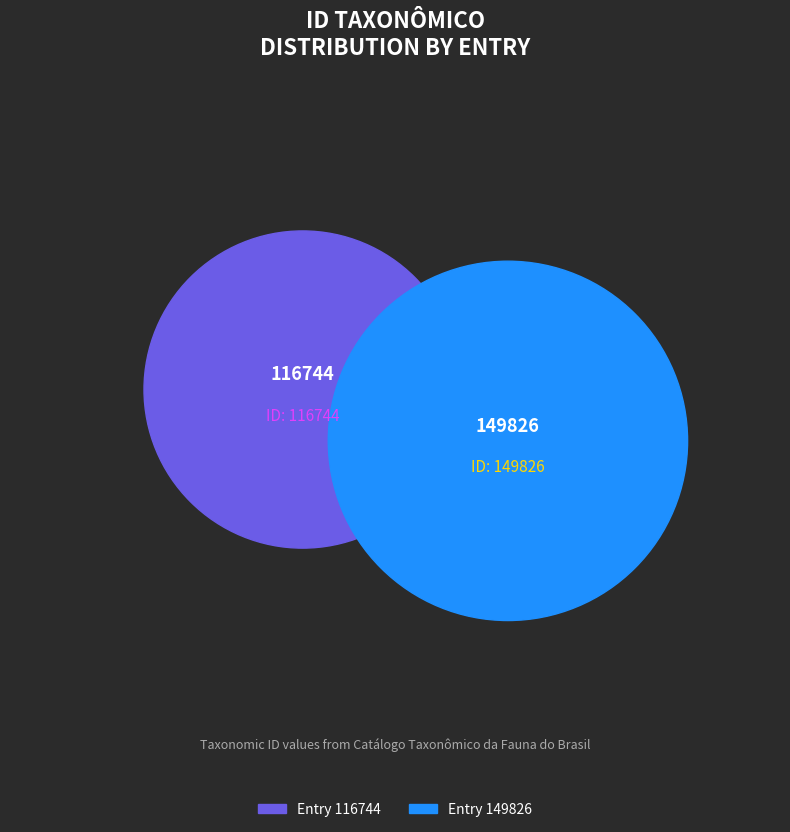

Does any single category account for the majority?

Yes